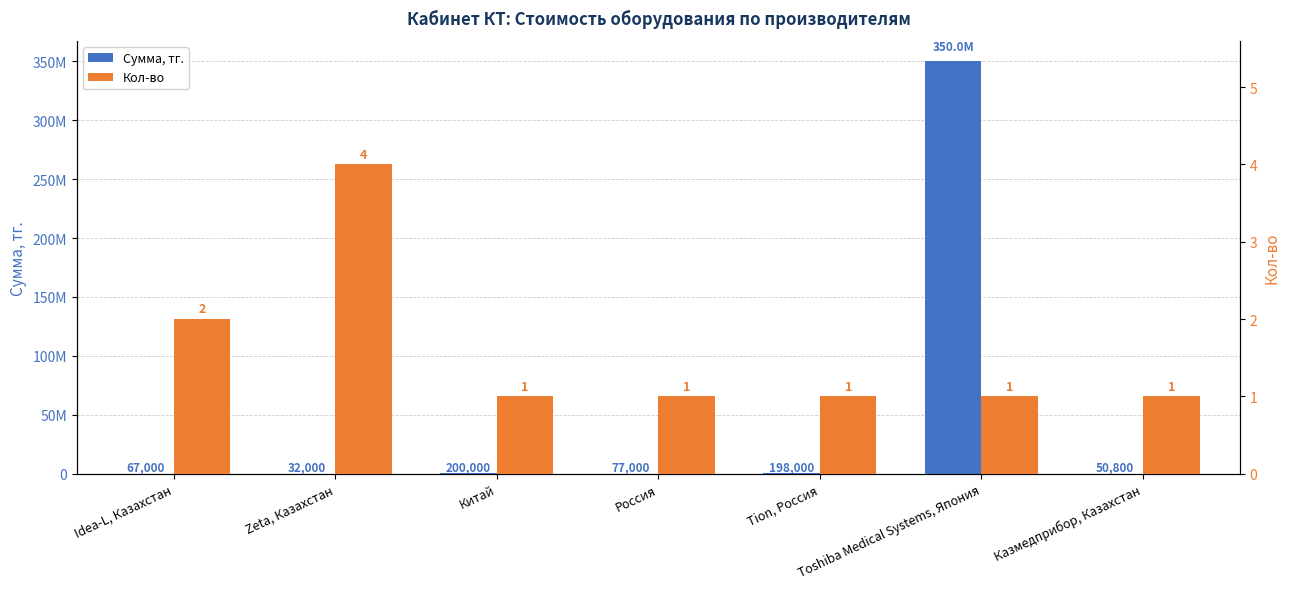

Is the value of Кол-во at Idea-L, Казахстан greater than the value of Сумма, тг. at Tion, Россия?

No